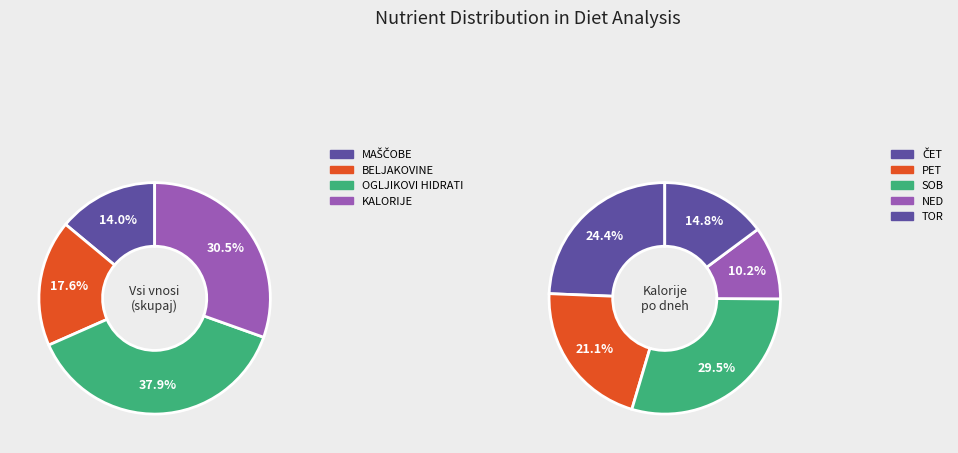

Does any single category account for the majority?

No